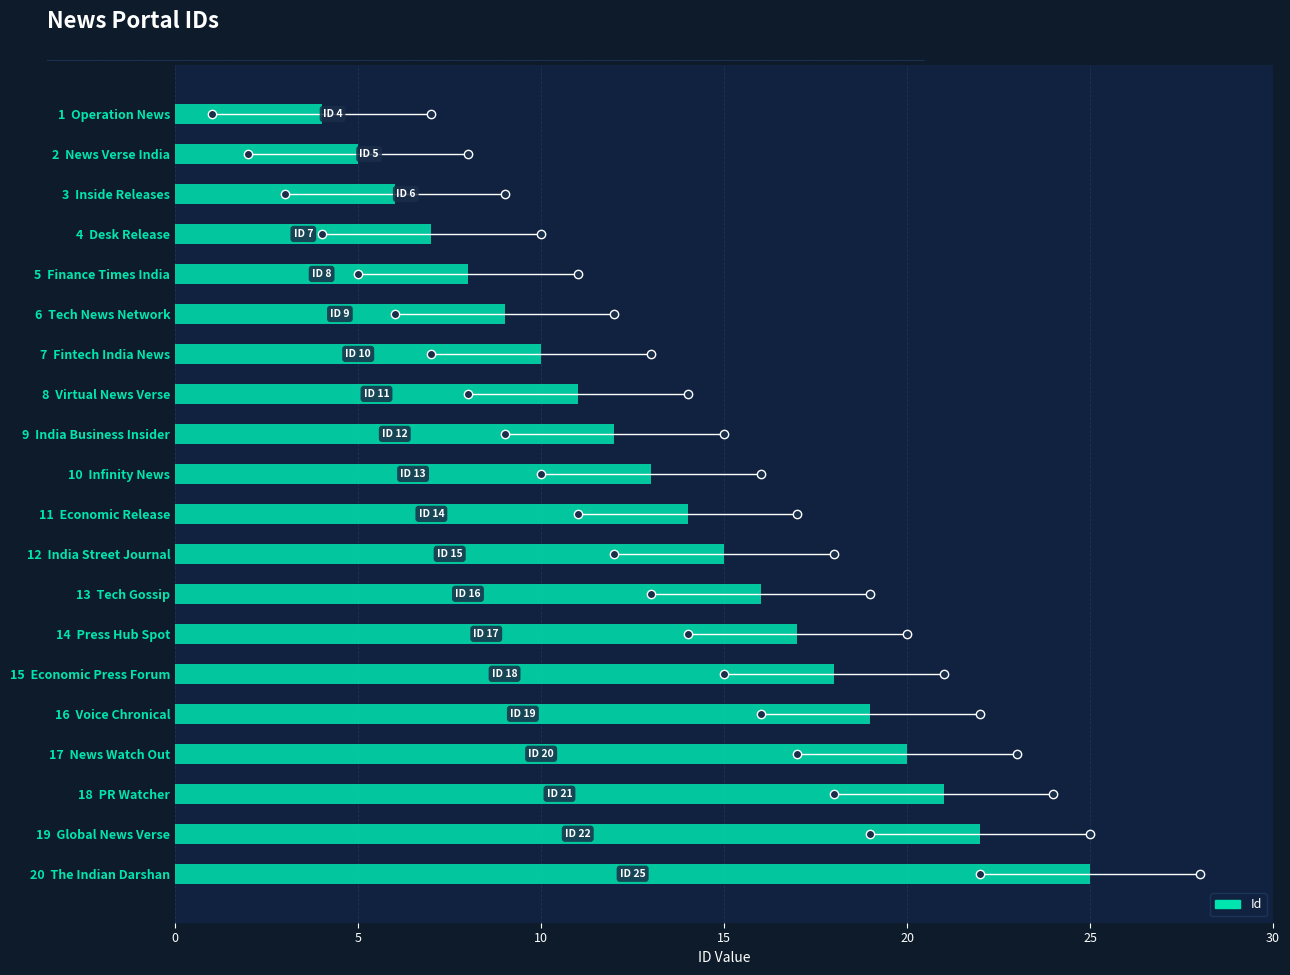

What is the difference between the maximum and minimum values?

21